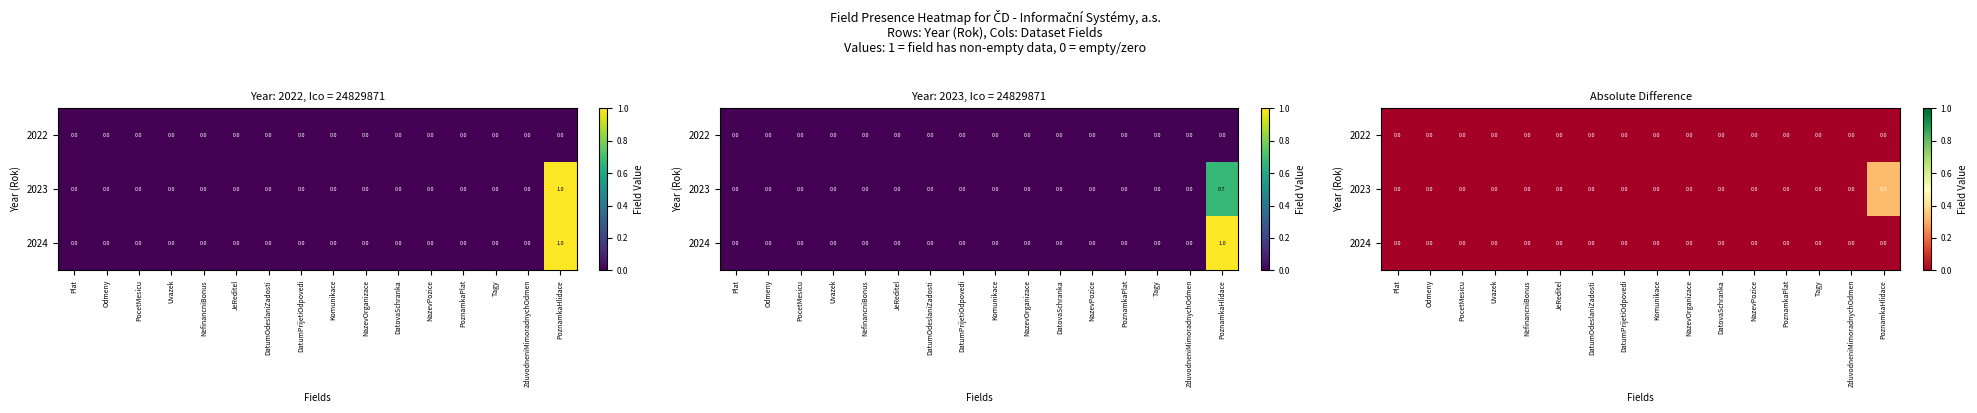

List the series in order of their peak value, lowest first.

2022, 2024, 2023